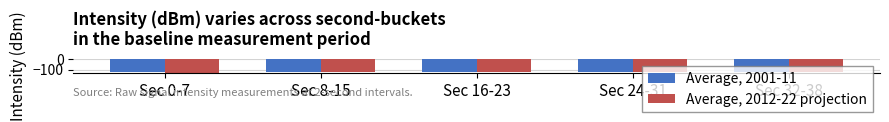

What is the spread (max minus min) of values at Sec 24-31?

4.2